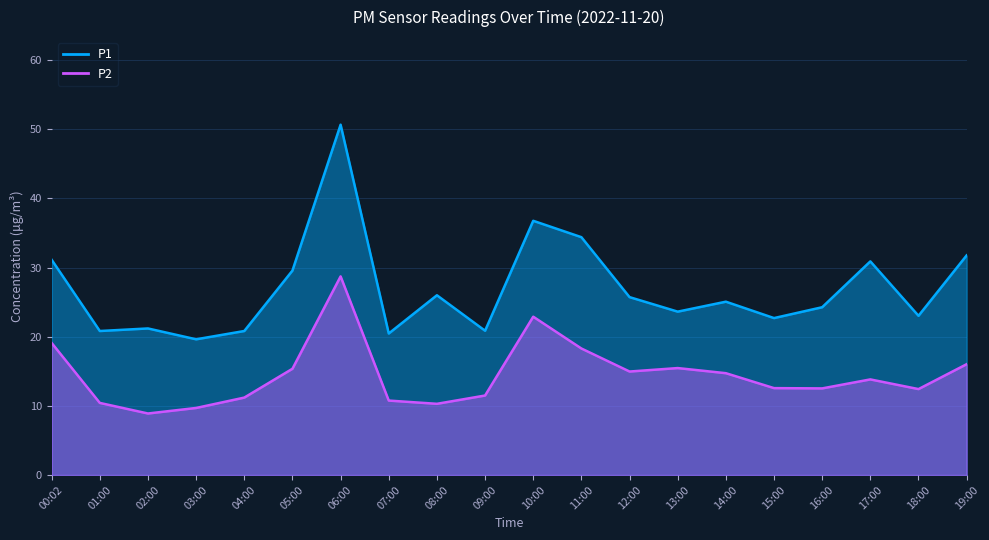

The value of P1 at 17:00 is 30.9. True or false?

True